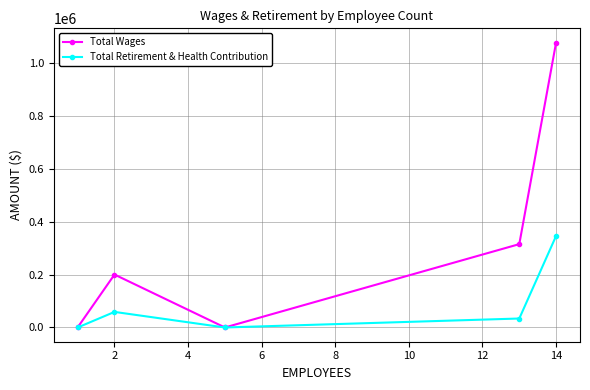

True or false: Total Retirement & Health Contribution has more than 1 interior local peaks.

False